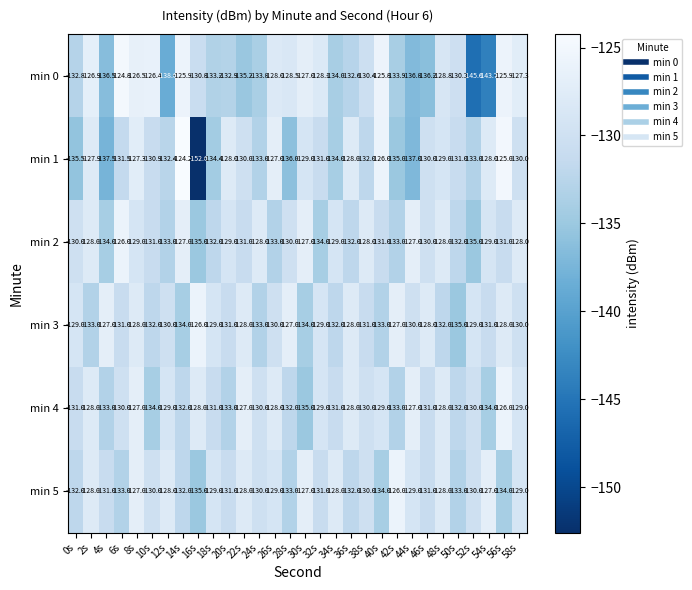

At which label does min 1 first exceed -130?

2s